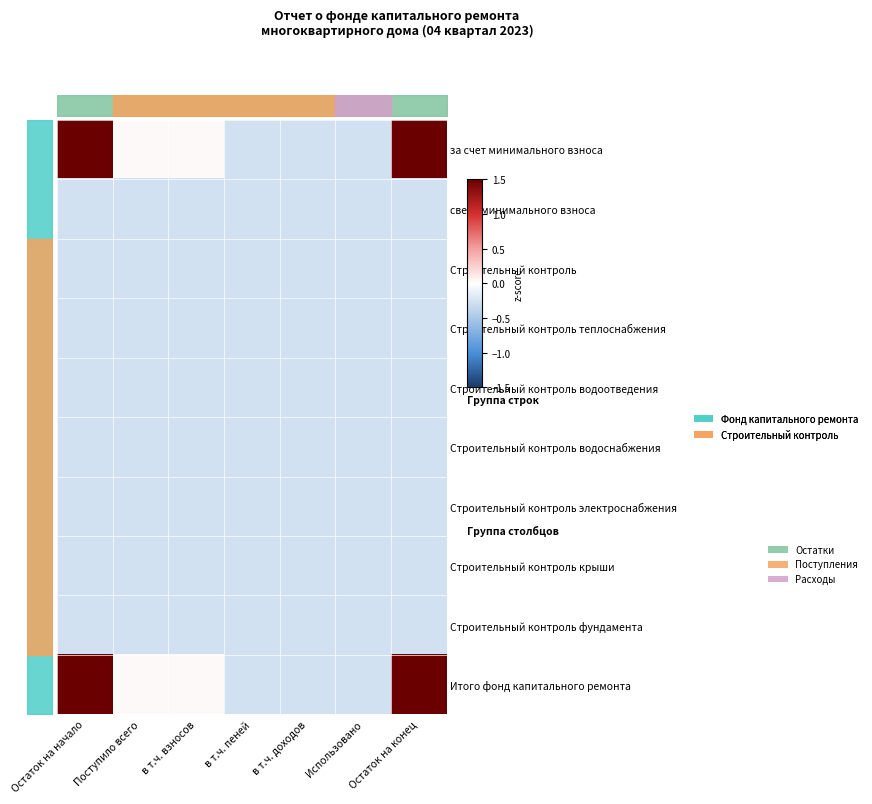

Read the Строительный контроль крыши value at Поступило всего.

-0.3